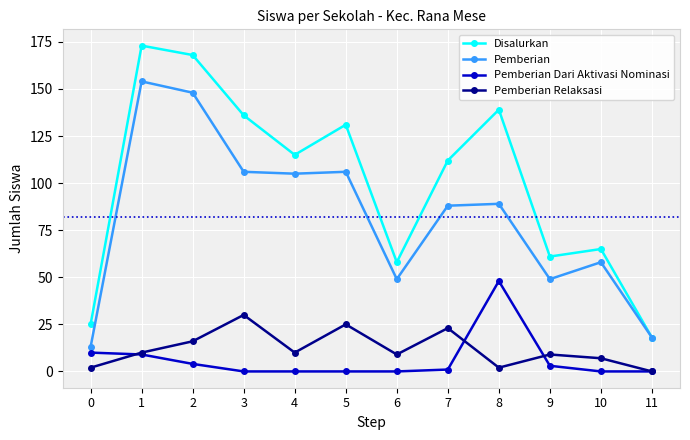

Is this an area chart (filled region under the line)?

No